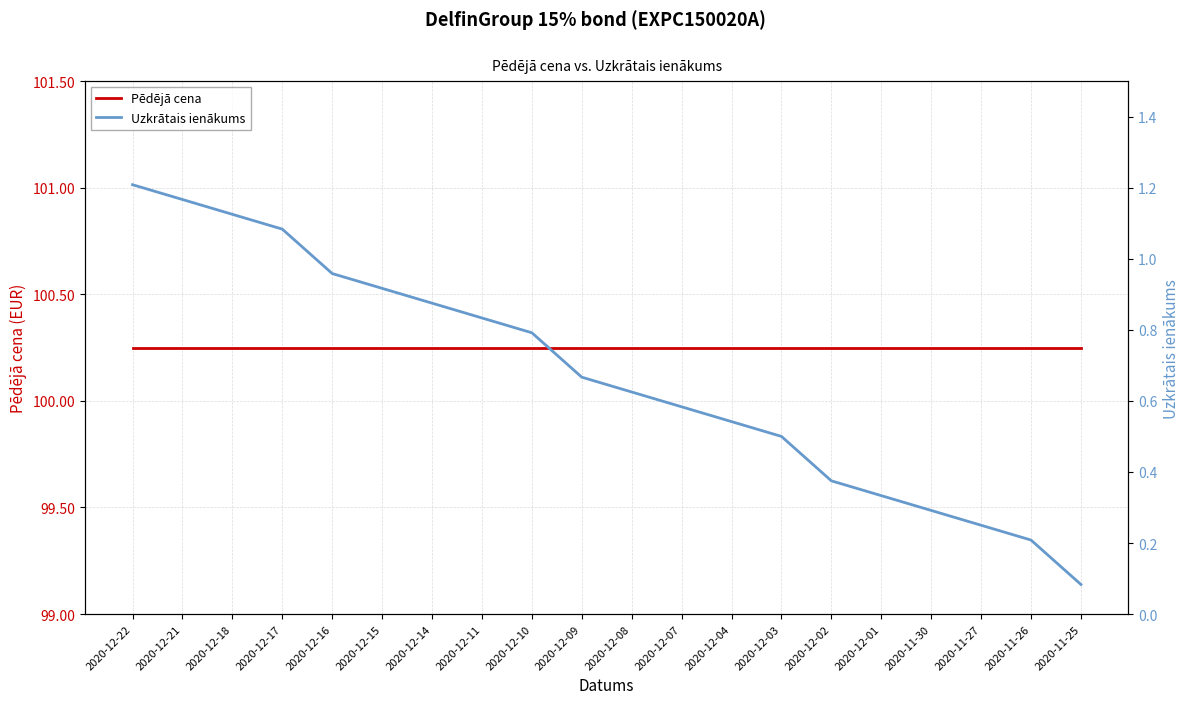

Between 2020-12-22 and 2020-12-17, which is larger?

2020-12-22